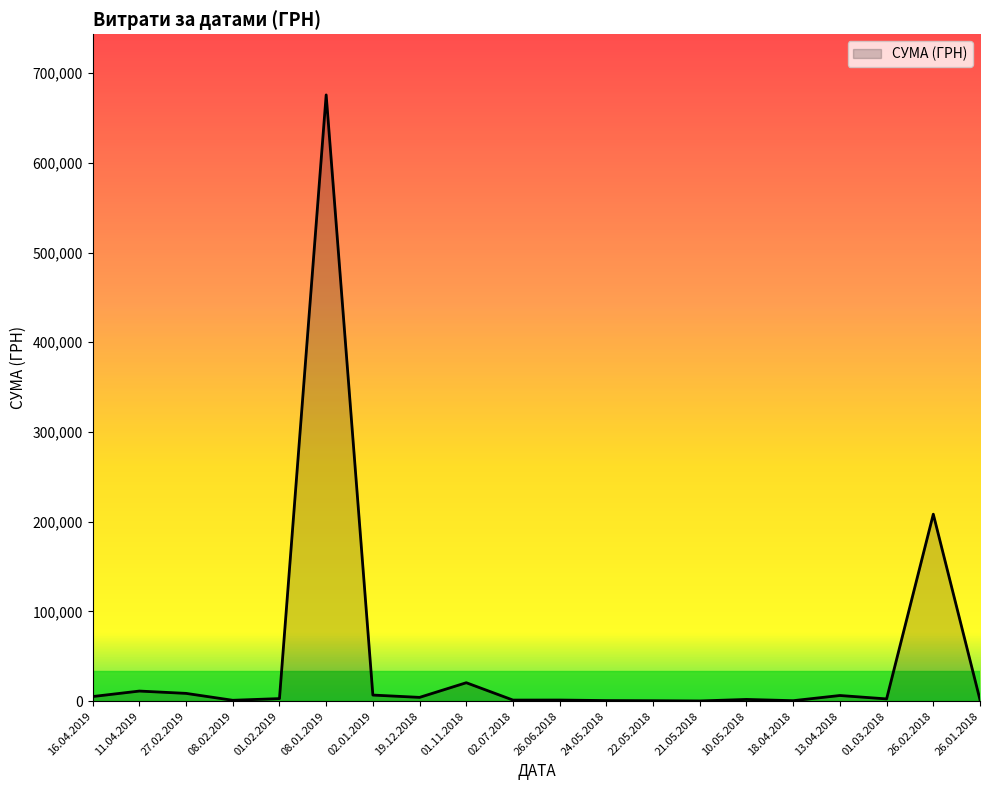

Does the chart display data point markers on the line(s)?

No